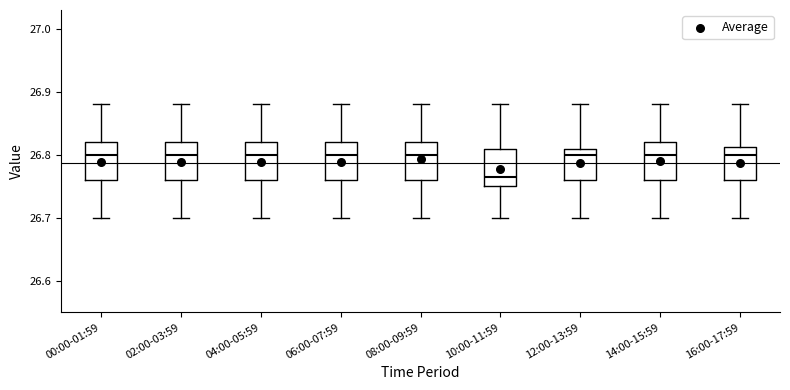

Reading left to right, transcribe this box plot: for each box, give where its median line is, the range the box spans, and where its two whiskers end, as read against the y-axis. The values are not printed on the chart, so give them approximately, as read against the axis.

00:00-01:59: median 26.80, box 26.76 to 26.82, whiskers 26.70 to 26.88
02:00-03:59: median 26.80, box 26.76 to 26.82, whiskers 26.70 to 26.88
04:00-05:59: median 26.80, box 26.76 to 26.82, whiskers 26.70 to 26.88
06:00-07:59: median 26.80, box 26.76 to 26.82, whiskers 26.70 to 26.88
08:00-09:59: median 26.80, box 26.76 to 26.82, whiskers 26.70 to 26.88
10:00-11:59: median 26.77, box 26.75 to 26.81, whiskers 26.70 to 26.88
12:00-13:59: median 26.80, box 26.76 to 26.81, whiskers 26.70 to 26.88
14:00-15:59: median 26.80, box 26.76 to 26.82, whiskers 26.70 to 26.88
16:00-17:59: median 26.80, box 26.76 to 26.81, whiskers 26.70 to 26.88